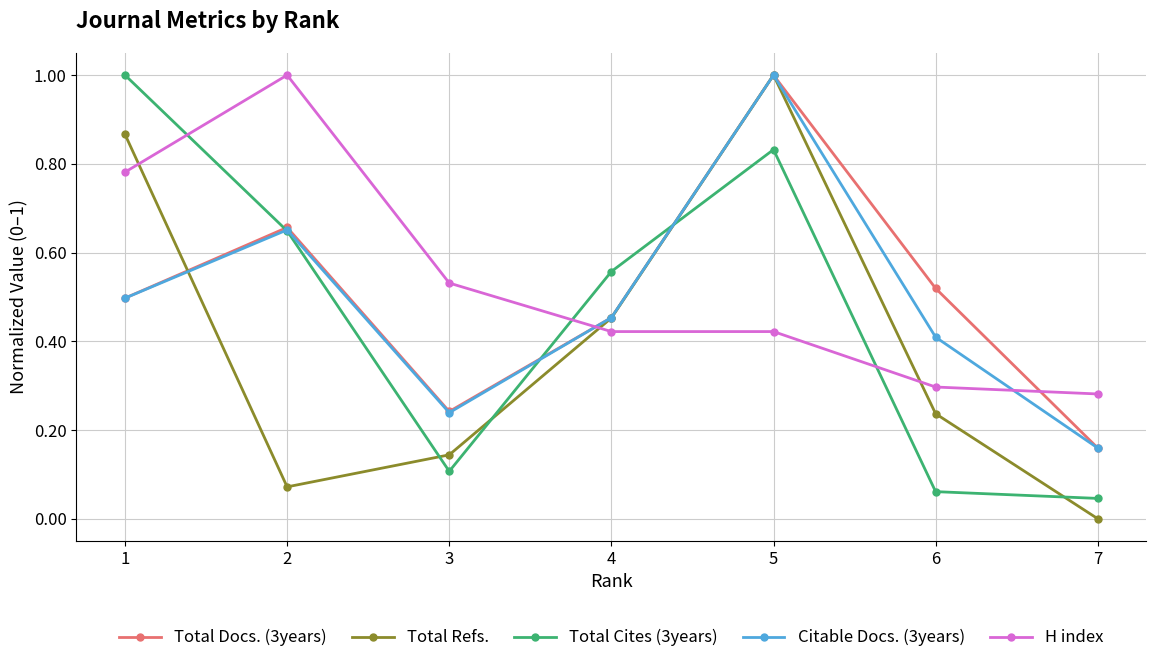

What is the maximum value for Total Cites (3years)?

1.0